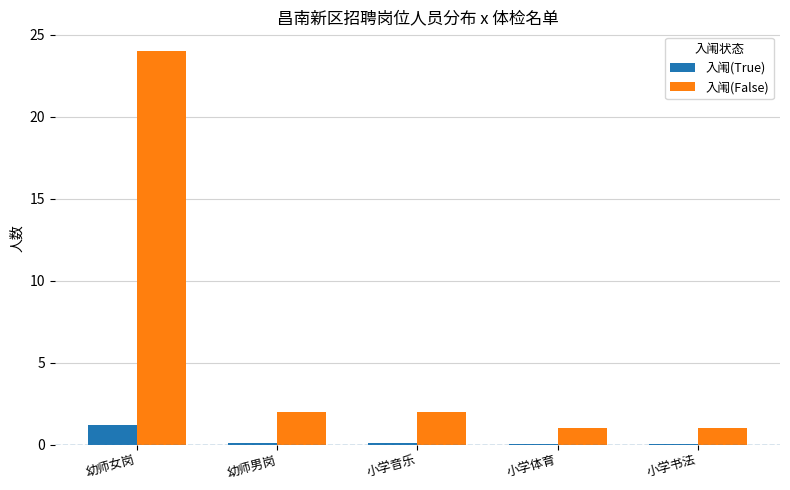

Is it true that 入闱(False) equals 24.0 at 幼师女岗?

True